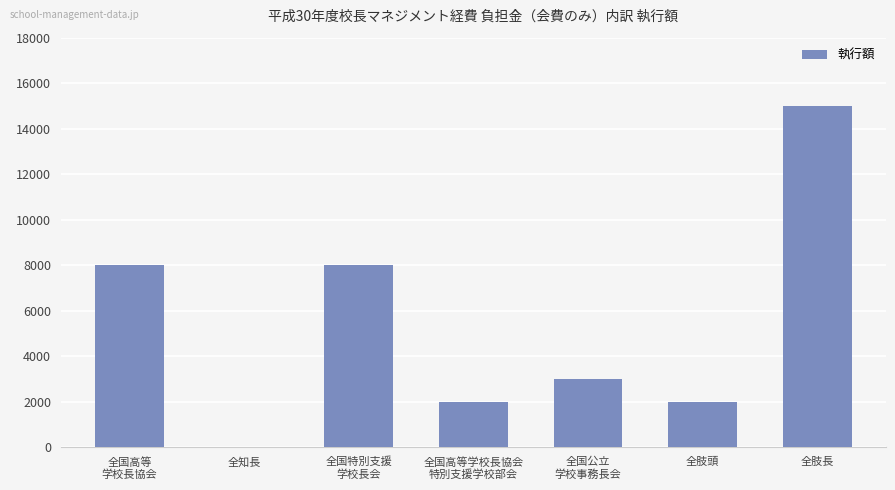

The chart shows a value of 2000 at 全肢頭. True or false?

True